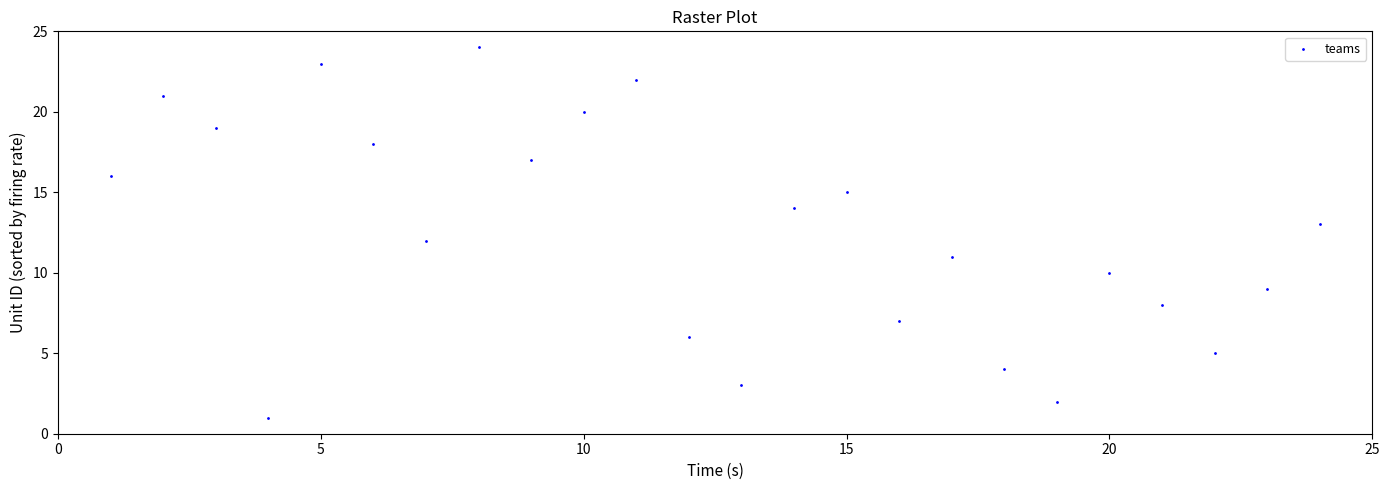

What is the range of Y values (max minus min)?

23